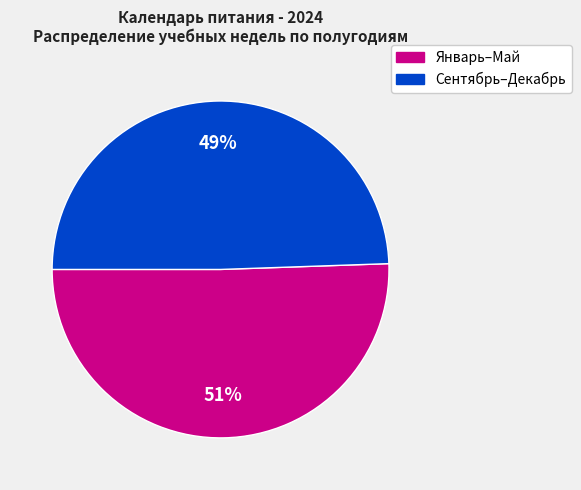

Is there any slice that represents more than half of the pie?

Yes